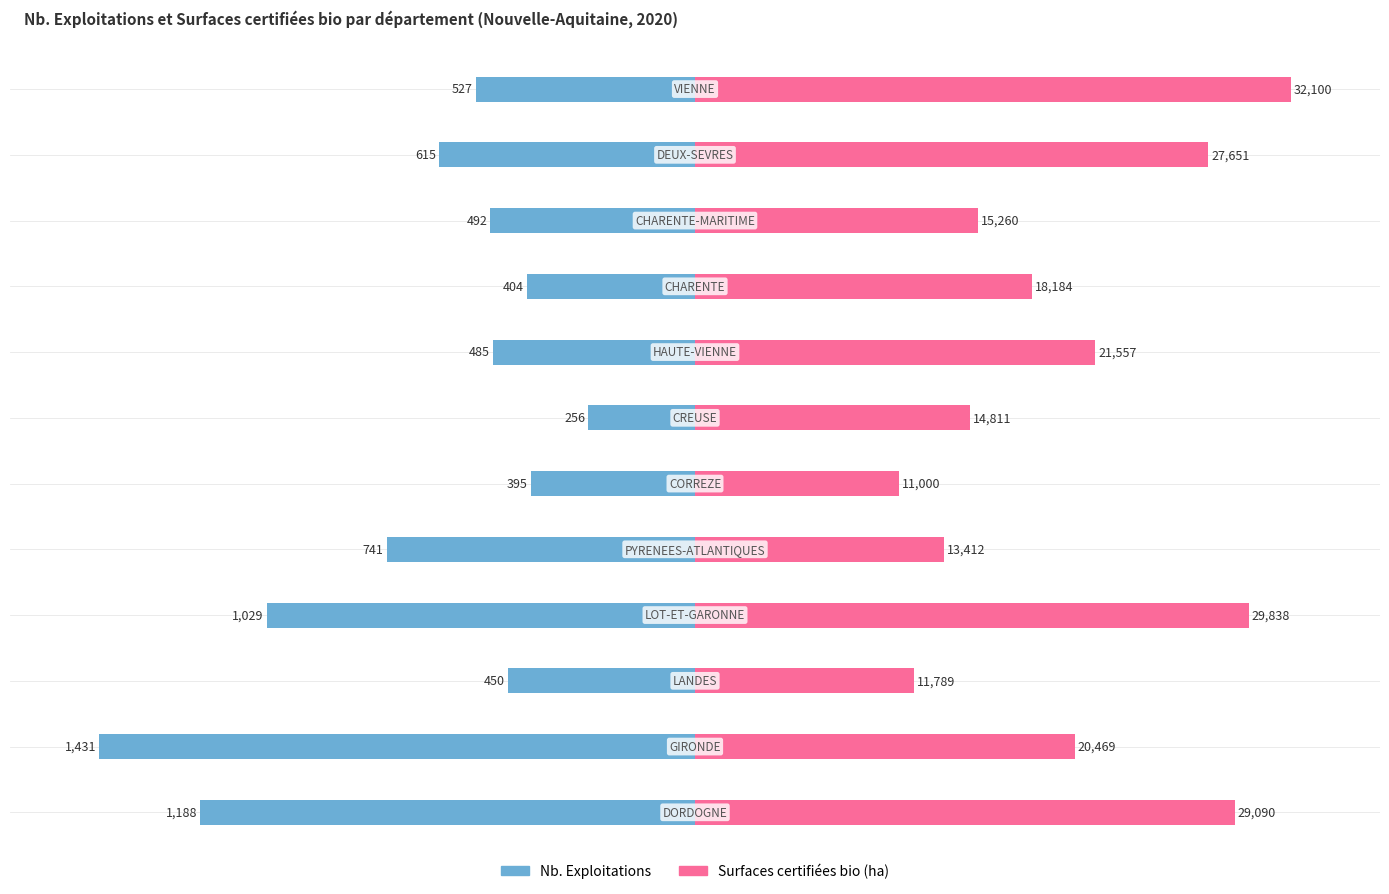

How many bars are there in each group?

2